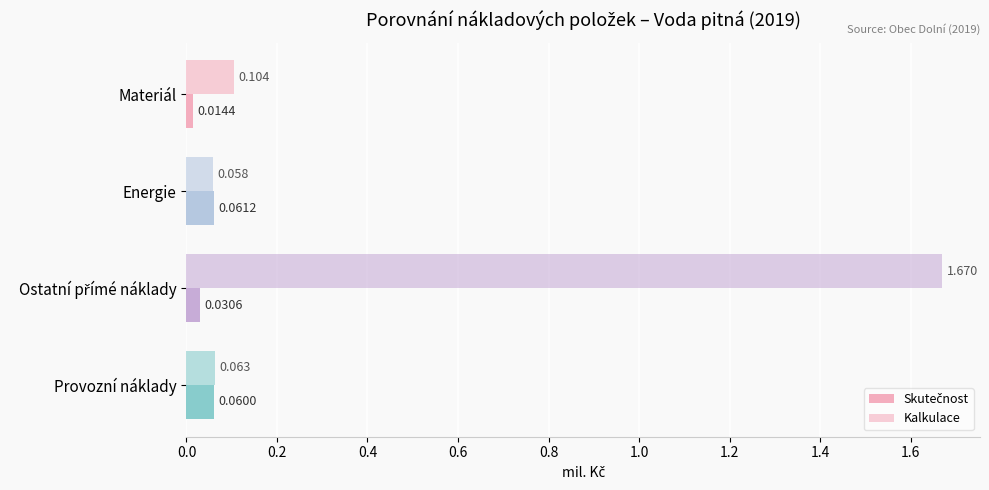

Rank the series by their maximum value, from highest to lowest.

Kalkulace, Skutečnost